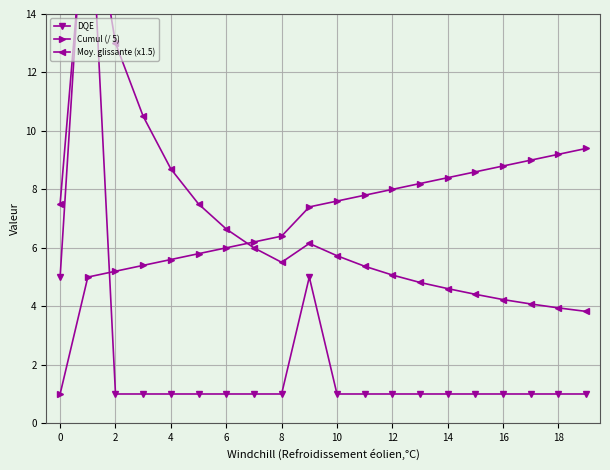

Reading left to right, what are all the values shown in this chart?

DQE: 5.0	20.0	1.0	1.0	1.0	1.0	1.0	1.0	1.0	5.0	1.0	1.0	1.0	1.0	1.0	1.0	1.0	1.0	1.0	1.0
Cumul (/ 5): 1.0	5.0	5.2	5.4	5.6	5.8	6.0	6.2	6.4	7.4	7.6	7.8	8.0	8.2	8.4	8.6	8.8	9.0	9.2	9.4
Moy. glissante (x1.5): 7.5	18.8	13.0	10.5	8.7	7.5	6.6	6.0	5.5	6.1	5.7	5.4	5.1	4.8	4.6	4.4	4.2	4.1	3.9	3.8